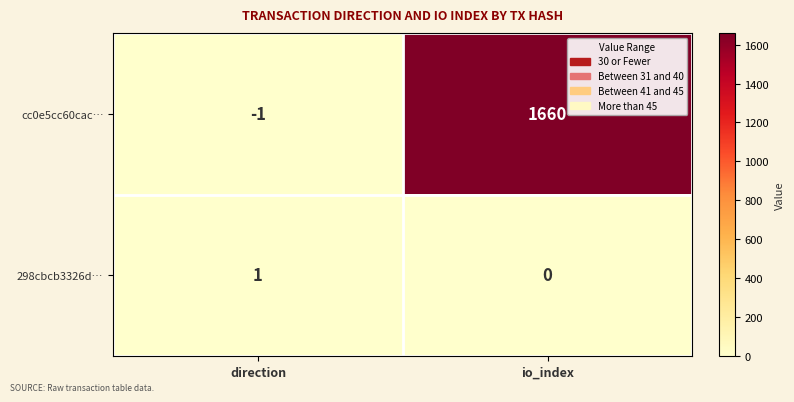

Which series has the largest total across all categories?

cc0e5cc60cac…